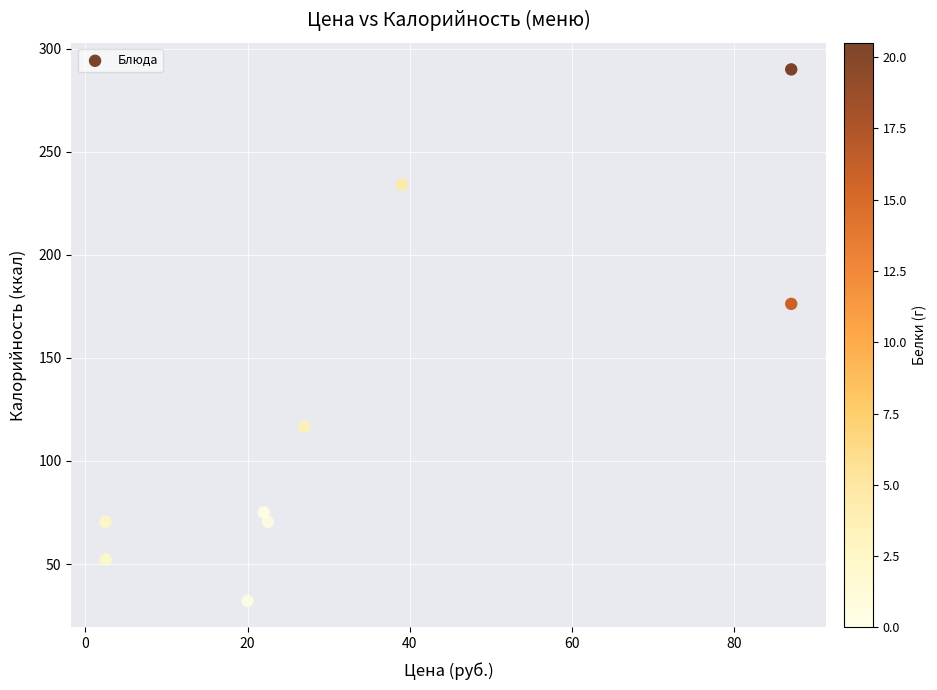

What is the range of Y values (max minus min)?

257.8